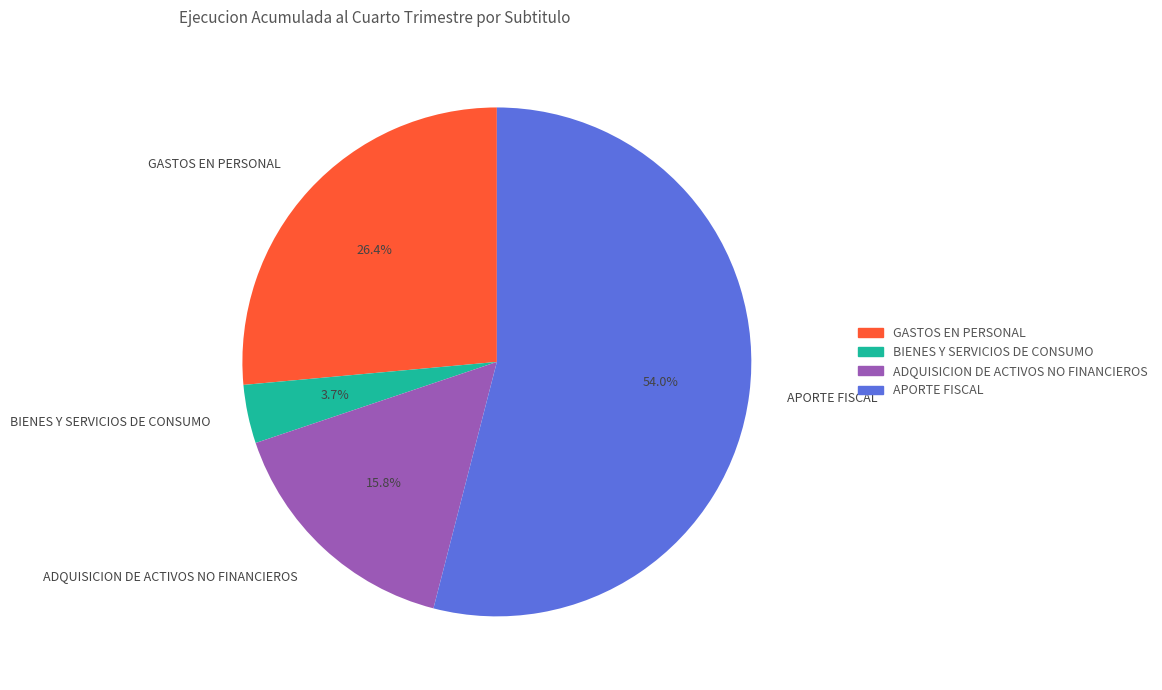

Does APORTE FISCAL account for over 50% of the chart?

Yes